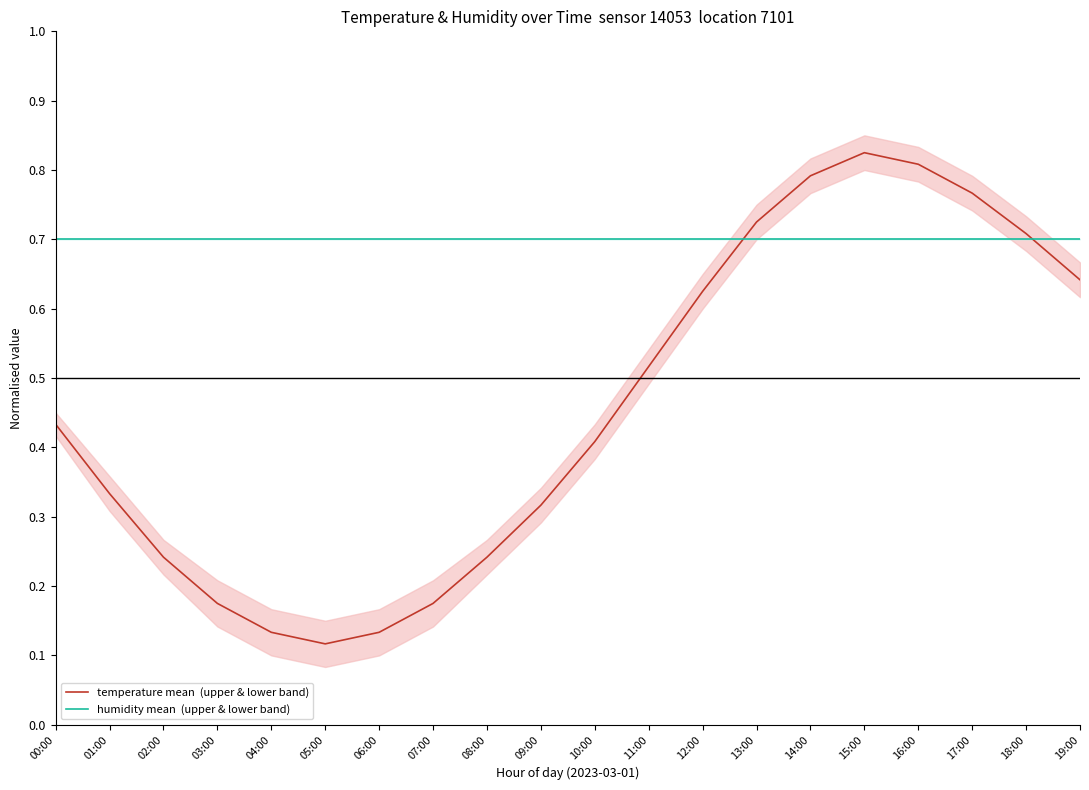

What is the difference between the maximum and minimum values in the temperature mean  (upper & lower band) series?

0.7